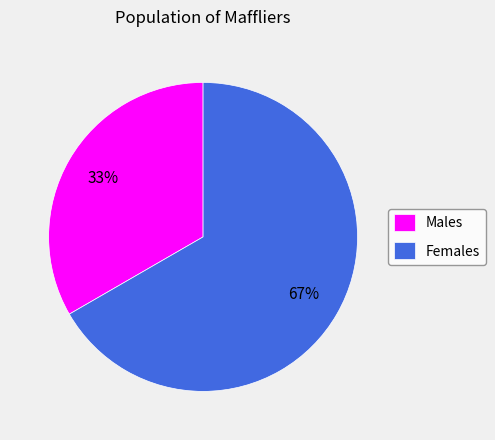

Is it true that Males is 19% of the pie?

False